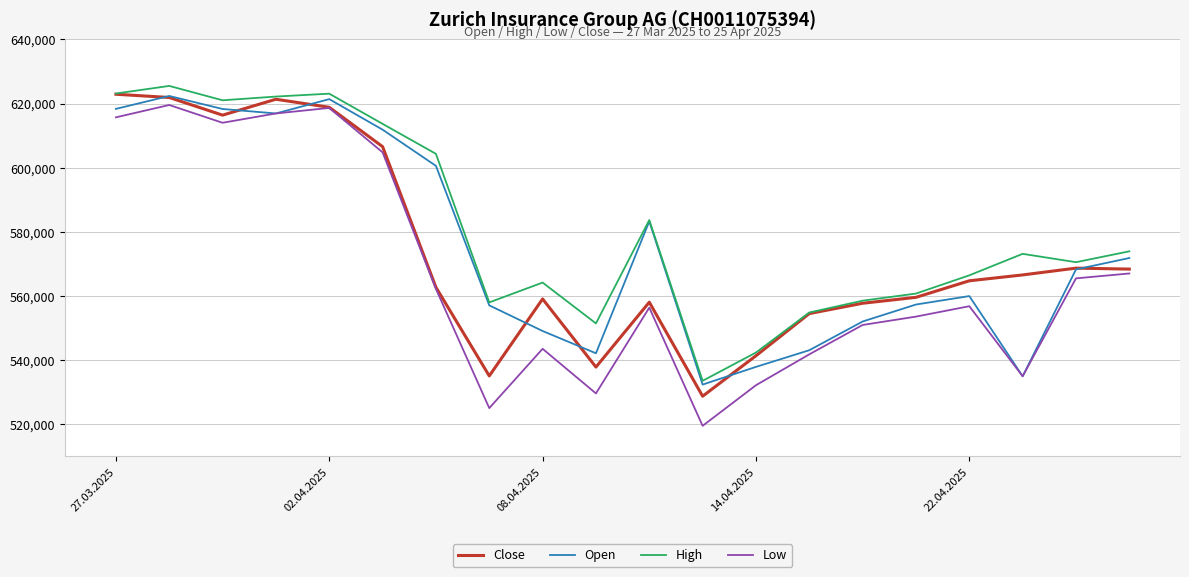

What is the maximum value shown in the chart?

625509